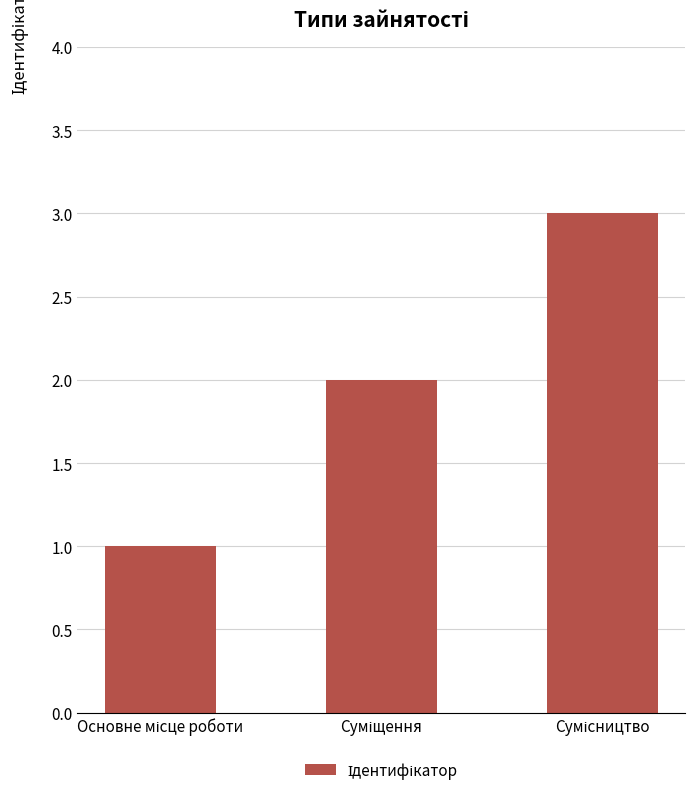

What is the maximum value shown in the chart?

3